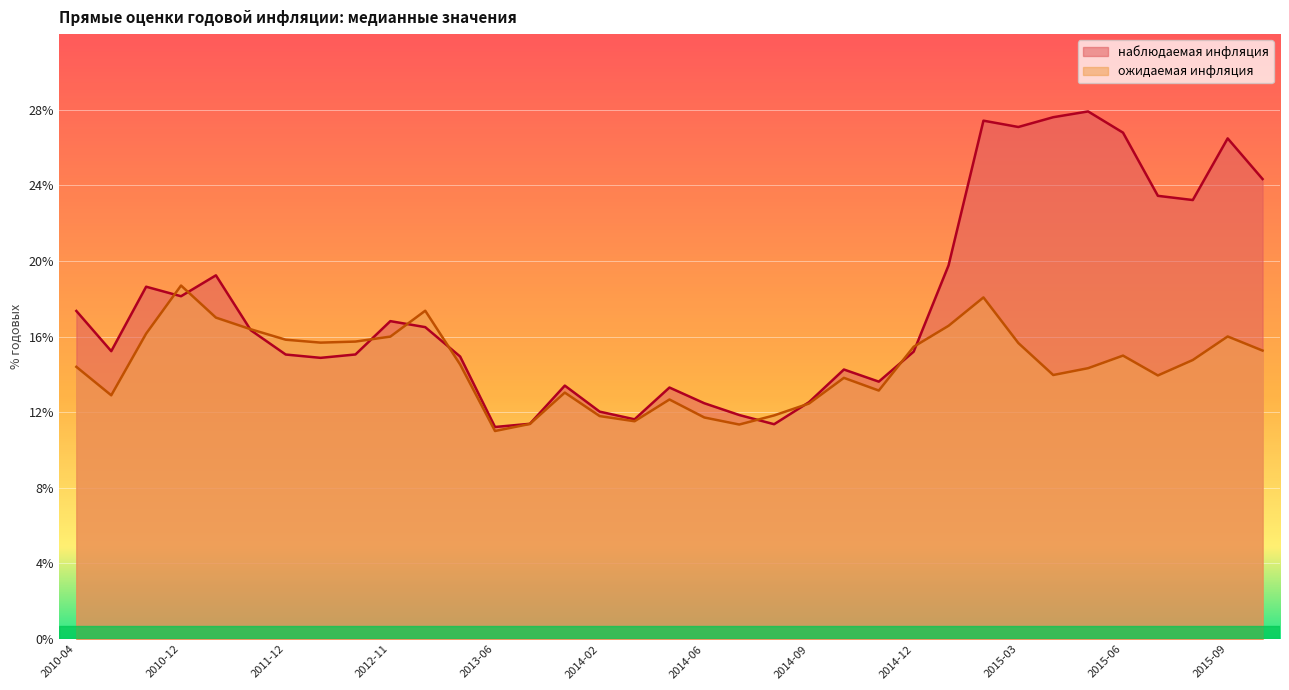

Is it true that наблюдаемая инфляция equals 12.2 at 2015-10?

False